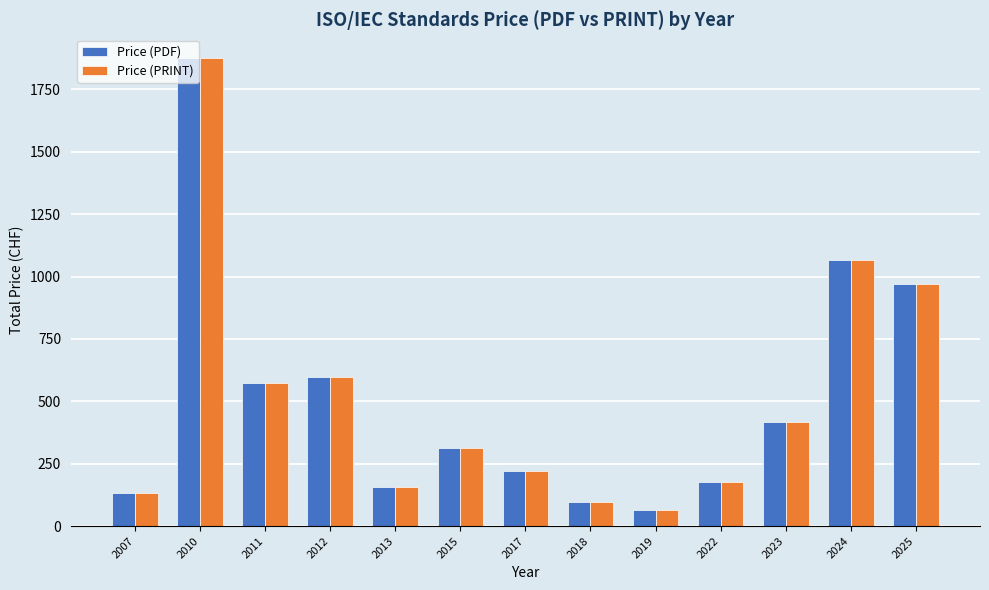

Is it true that Price (PRINT) equals 218 at 2013?

False